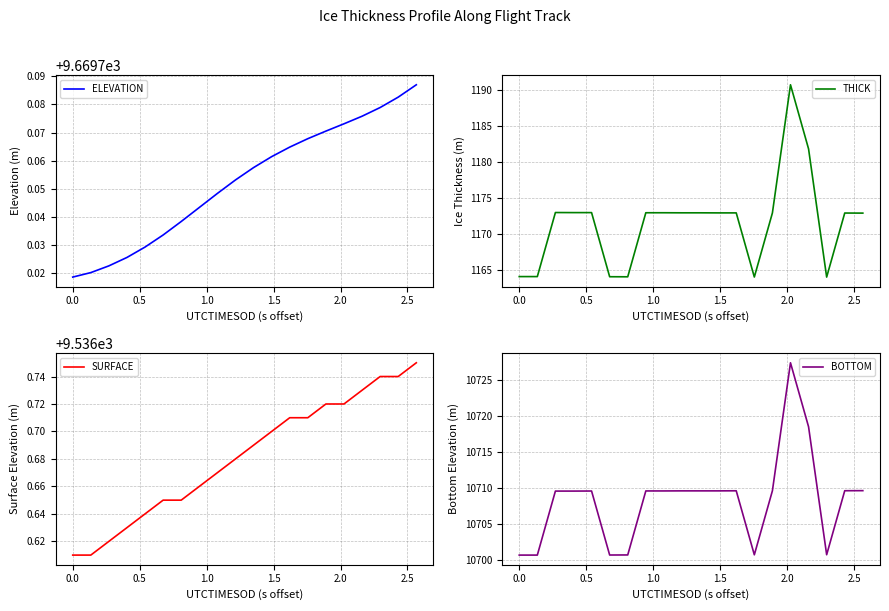

What is the lowest value of the BOTTOM series?

10700.7